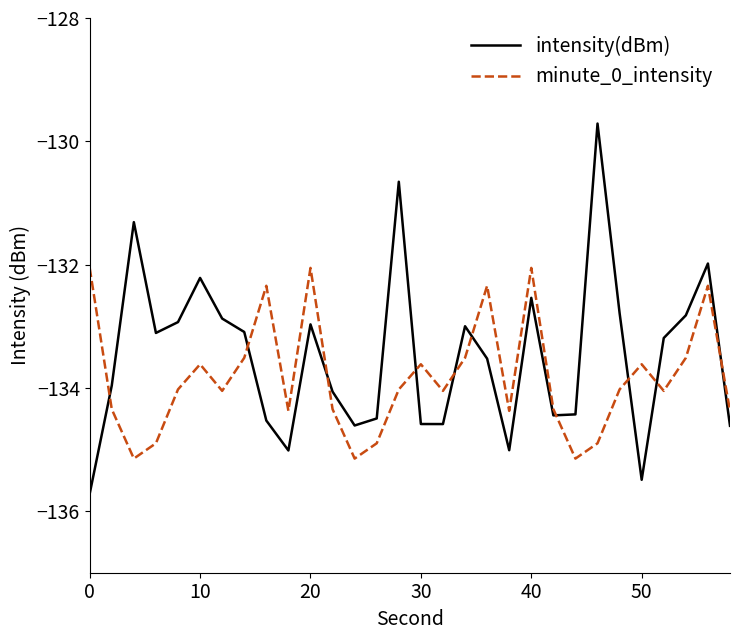

What is the greatest value displayed?

-129.7